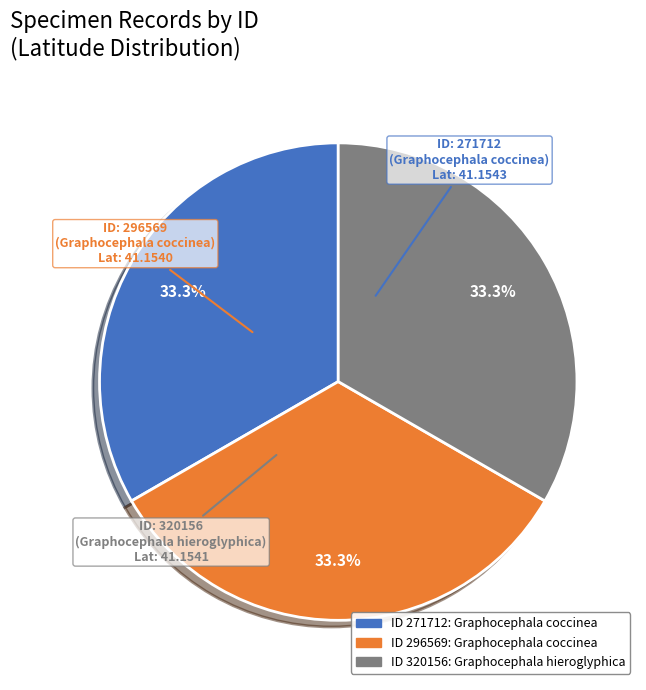

Is there a majority slice in this chart?

No